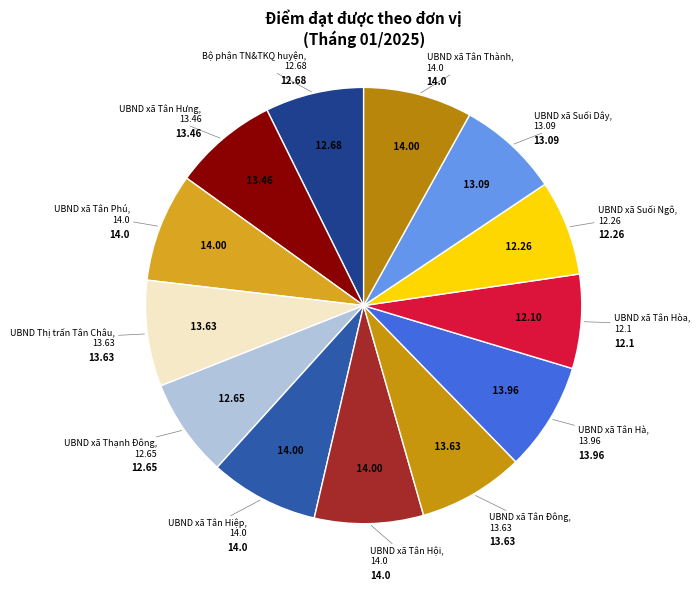

Does UBND xã Tân Hòa account for over 50% of the chart?

No